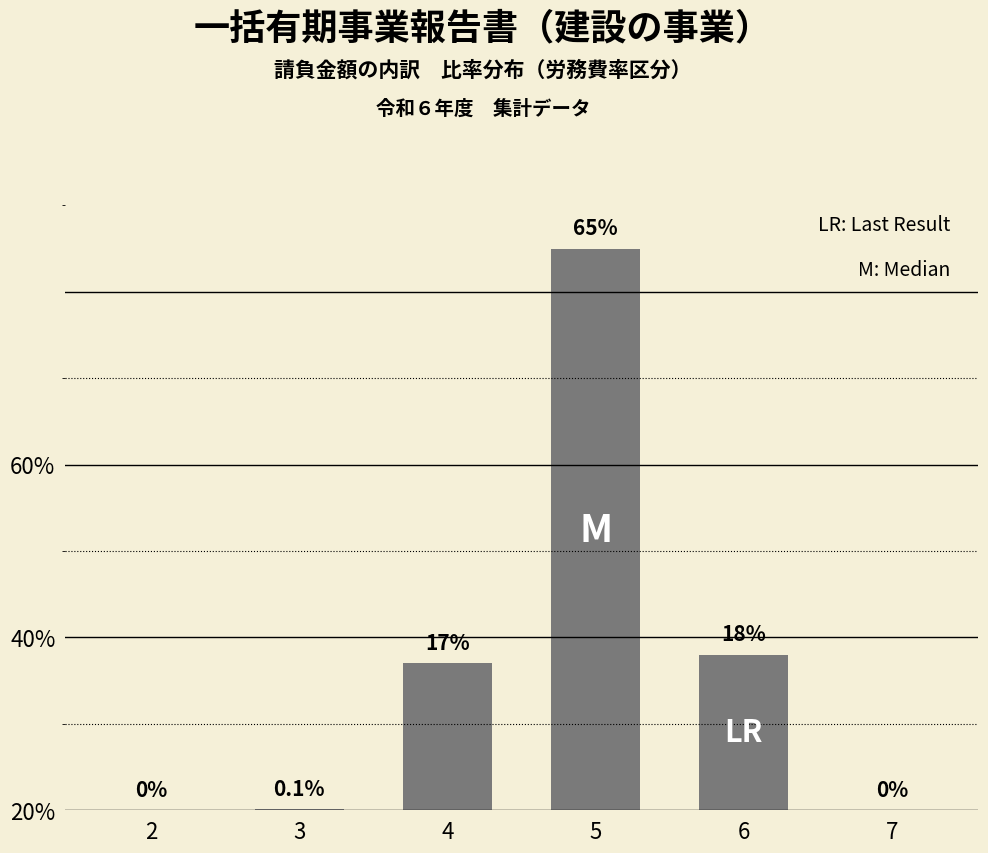

Are the bars horizontal?

No